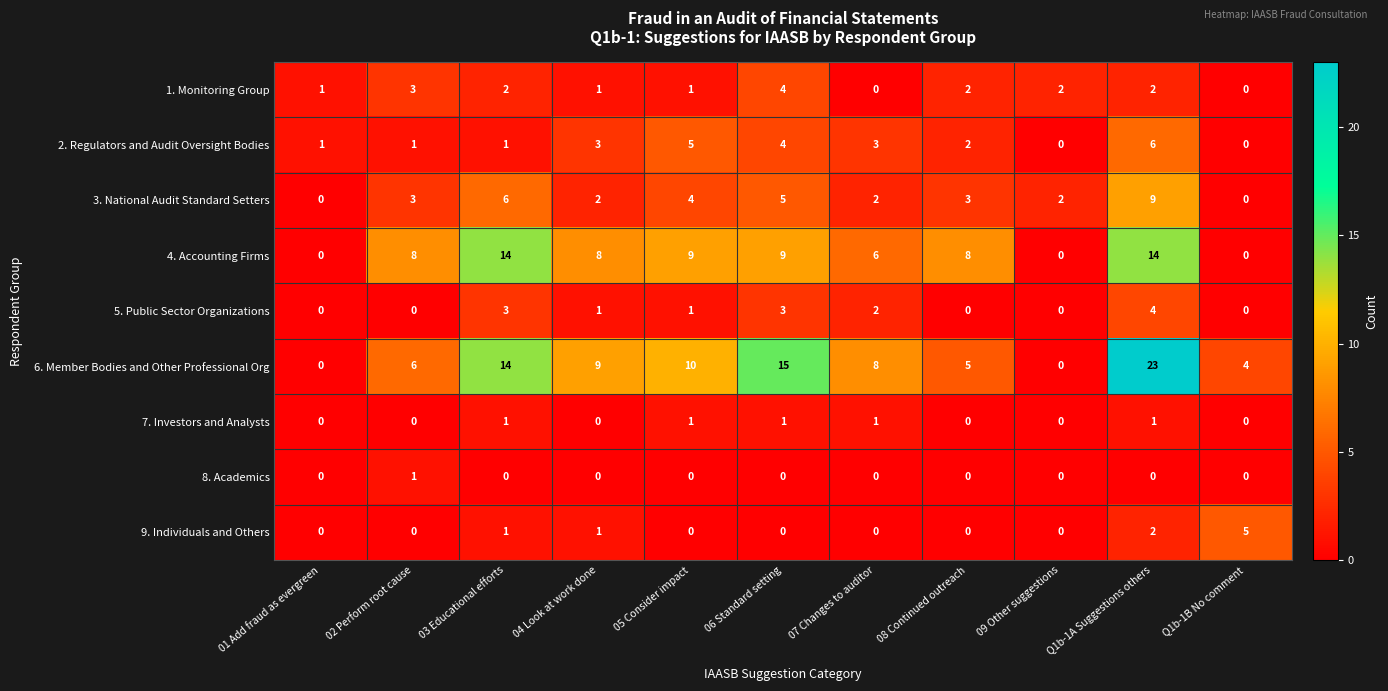

What is the sum of all 1. Monitoring Group values?

18